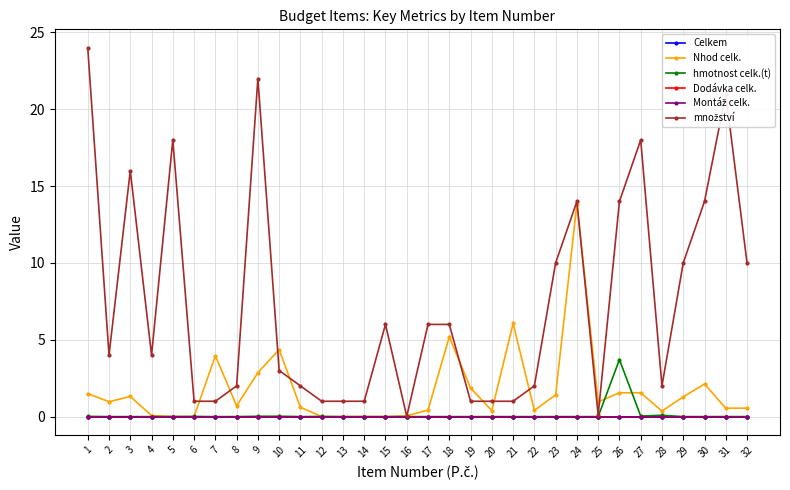

Reading right to left, list all the values displayed in this chart.

Celkem: 0.0	0.0	0.0	0.0	0.0	0.0	0.0	0.0	0.0	0.0	0.0	0.0	0.0	0.0	0.0	0.0	0.0	0.0	0.0	0.0	0.0	0.0	0.0	0.0	0.0	0.0	0.0	0.0	0.0	0.0	0.0	0.0
Nhod celk.: 0.6	0.6	2.1	1.3	0.4	1.6	1.6	1.0	13.8	1.4	0.4	6.1	0.4	1.9	5.2	0.4	0.1	0.0	0.0	0.0	0.0	0.6	4.4	2.9	0.7	4.0	0.0	0.0	0.1	1.3	1.0	1.5
hmotnost celk.(t): 0.0	0.0	0.0	0.0	0.1	0.0	3.7	0.0	0.0	0.0	0.0	0.0	0.0	0.0	0.0	0.0	0.0	0.0	0.0	0.0	0.0	0.0	0.0	0.0	0.0	0.0	0.0	0.0	0.0	0.0	0.0	0.0
Dodávka celk.: 0.0	0.0	0.0	0.0	0.0	0.0	0.0	0.0	0.0	0.0	0.0	0.0	0.0	0.0	0.0	0.0	0.0	0.0	0.0	0.0	0.0	0.0	0.0	0.0	0.0	0.0	0.0	0.0	0.0	0.0	0.0	0.0
Montáž celk.: 0.0	0.0	0.0	0.0	0.0	0.0	0.0	0.0	0.0	0.0	0.0	0.0	0.0	0.0	0.0	0.0	0.0	0.0	0.0	0.0	0.0	0.0	0.0	0.0	0.0	0.0	0.0	0.0	0.0	0.0	0.0	0.0
množství: 10.0	21.0	14.0	10.0	2.0	18.0	14.0	0.1	14.0	10.0	2.0	1.0	1.0	1.0	6.0	6.0	0.0	6.0	1.0	1.0	1.0	2.0	3.0	22.0	2.0	1.0	1.0	18.0	4.0	16.0	4.0	24.0